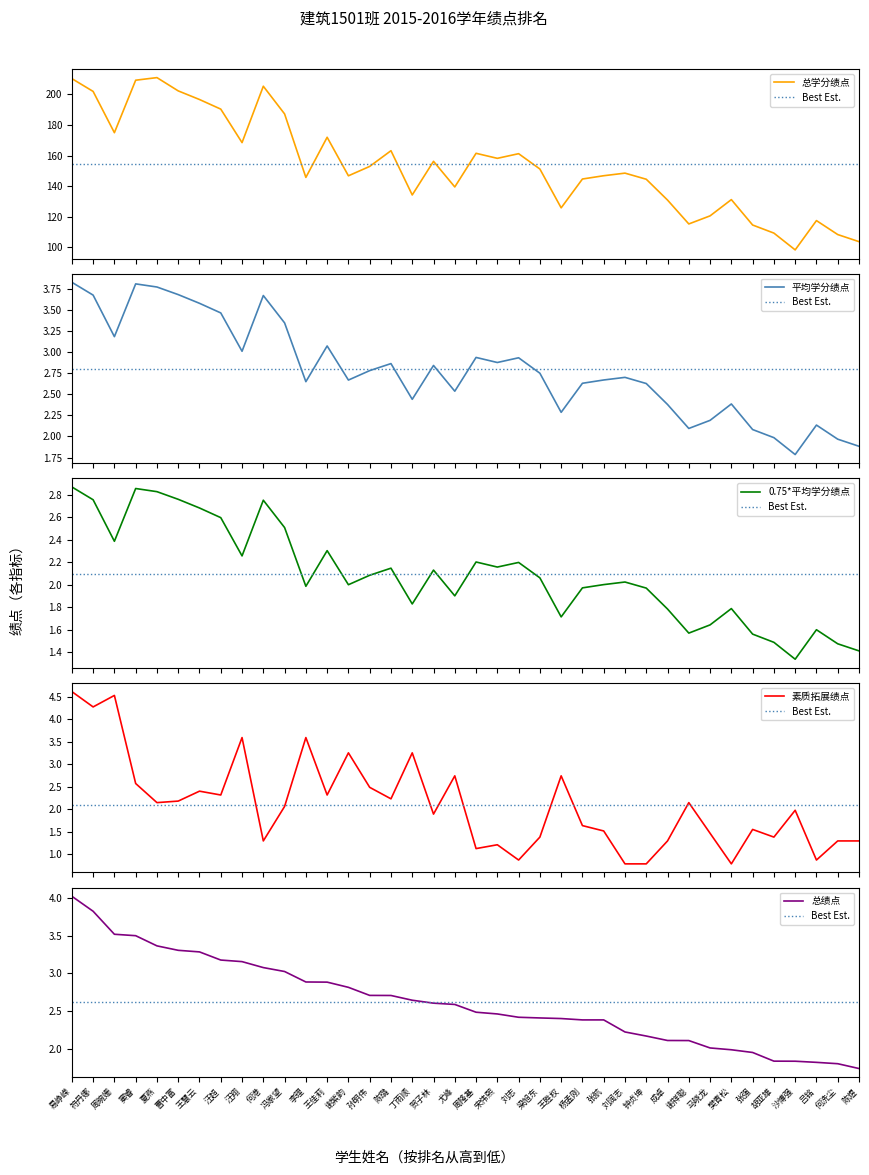

What is the difference between the highest and lowest values at 胡亚雄?

107.8